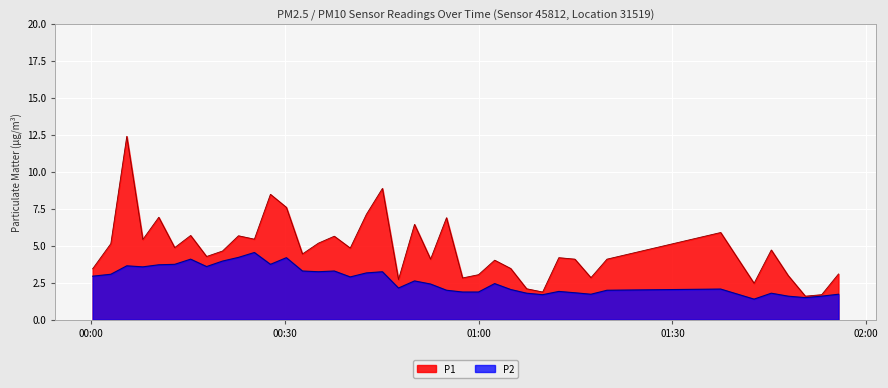

What is the average value of the P1 series?

4.8